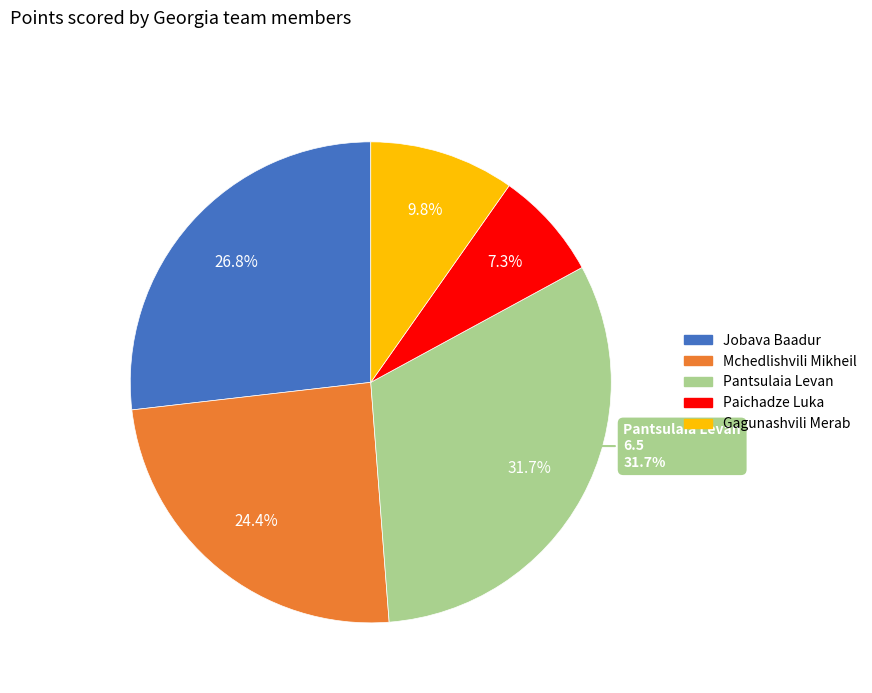

Which category has the biggest portion of the pie?

Pantsulaia Levan